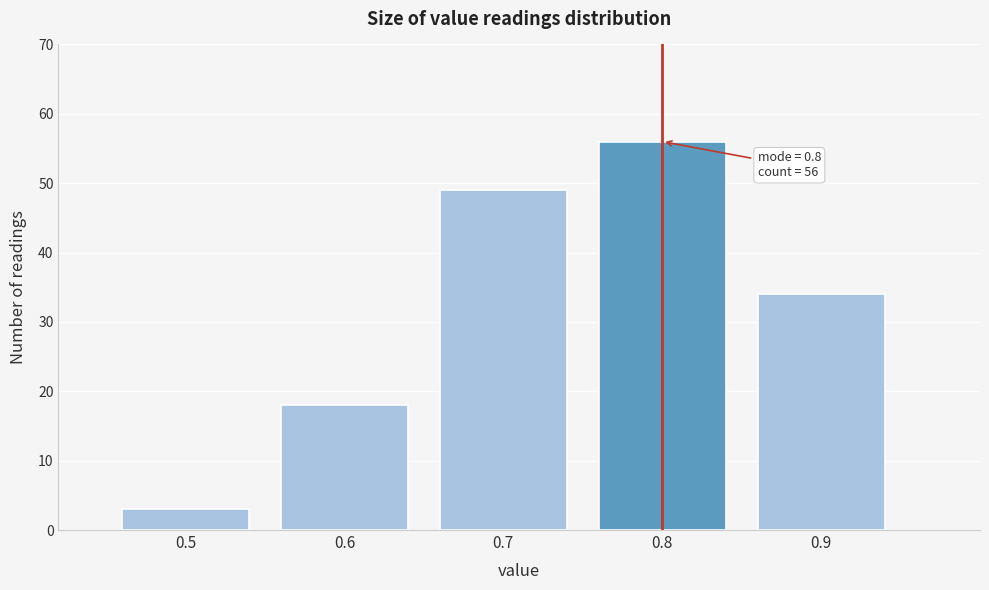

Which range on the x-axis has the tallest bar?

0.75 to 0.85